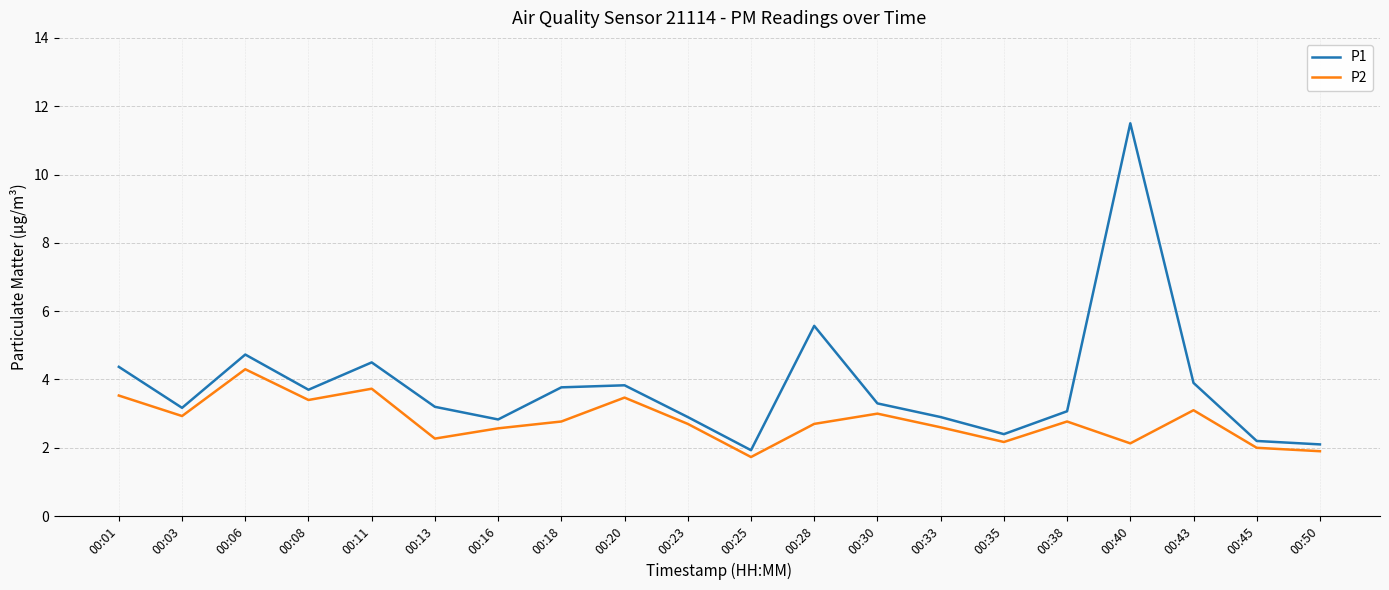

What are all the series names shown in the legend?

P1, P2